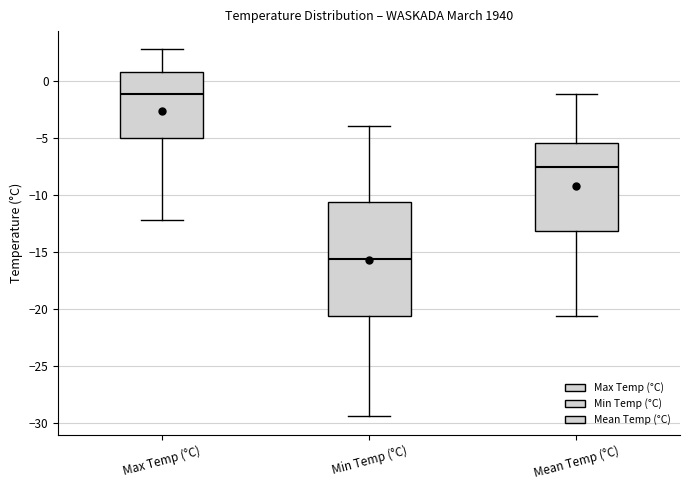

Reading left to right, read every box against the y-axis: the position of its median line, the range the box covers, and the ends of its whiskers. The values are not printed on the chart, so give them approximately, as read against the axis.

Max Temp (°C): median -1.0, box -5.0 to 1.0, whiskers -12.0 to 3.0
Min Temp (°C): median -15.5, box -20.5 to -10.5, whiskers -29.5 to -4.0
Mean Temp (°C): median -7.5, box -13.0 to -5.5, whiskers -20.5 to -1.0